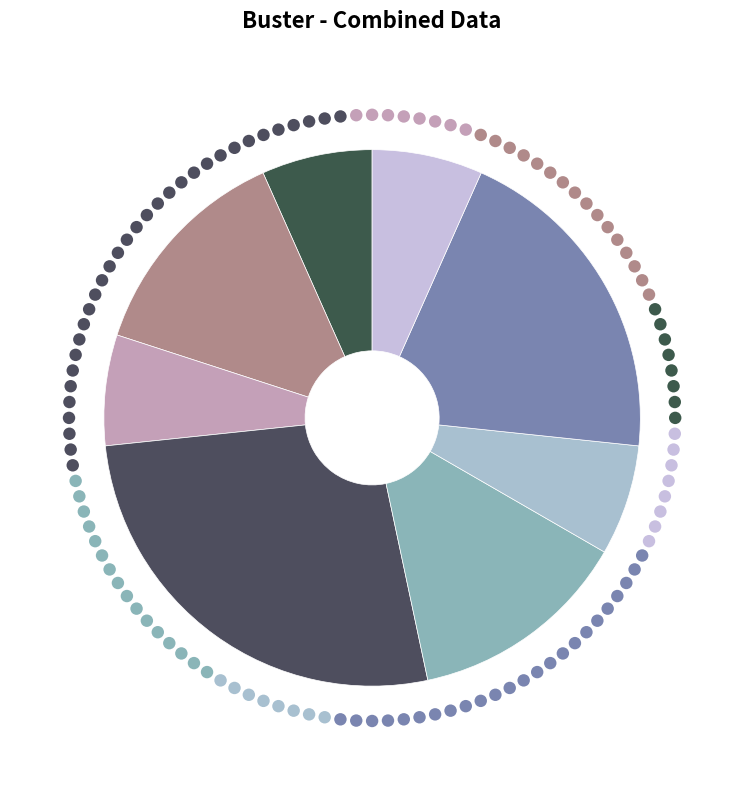

Is there a majority slice in this chart?

No